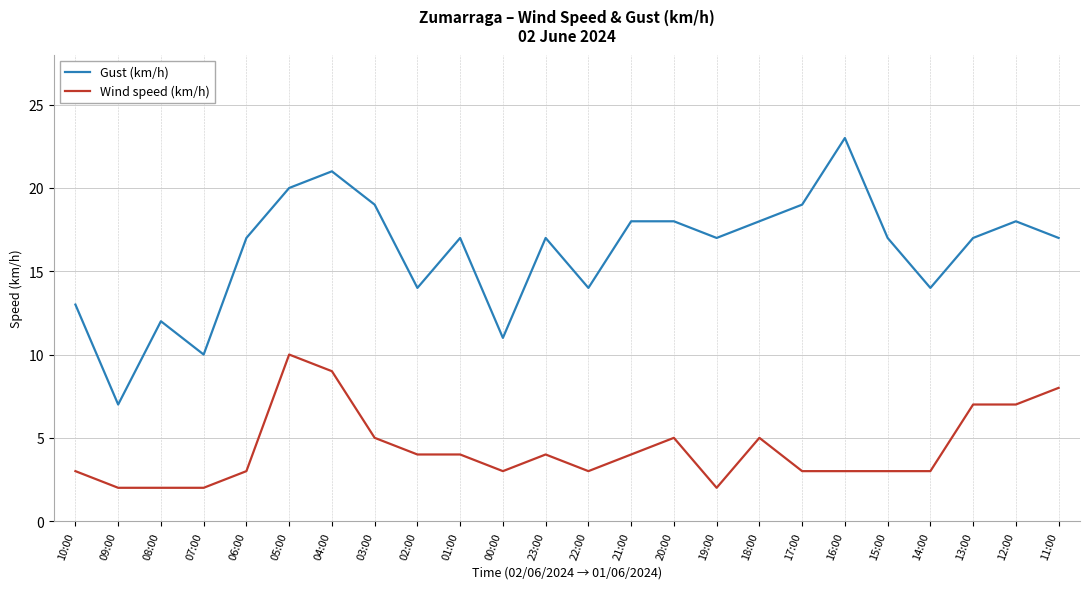

What is the sum of the Gust (km/h) values at 00:00 and 19:00?

28